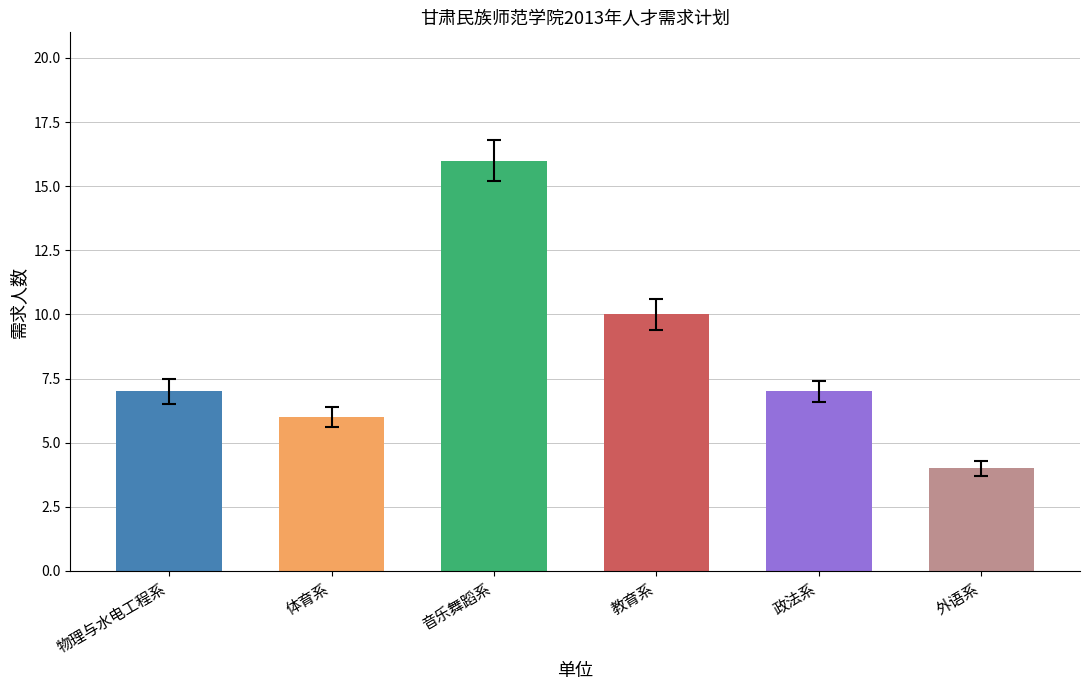

What is the greatest value displayed?

16